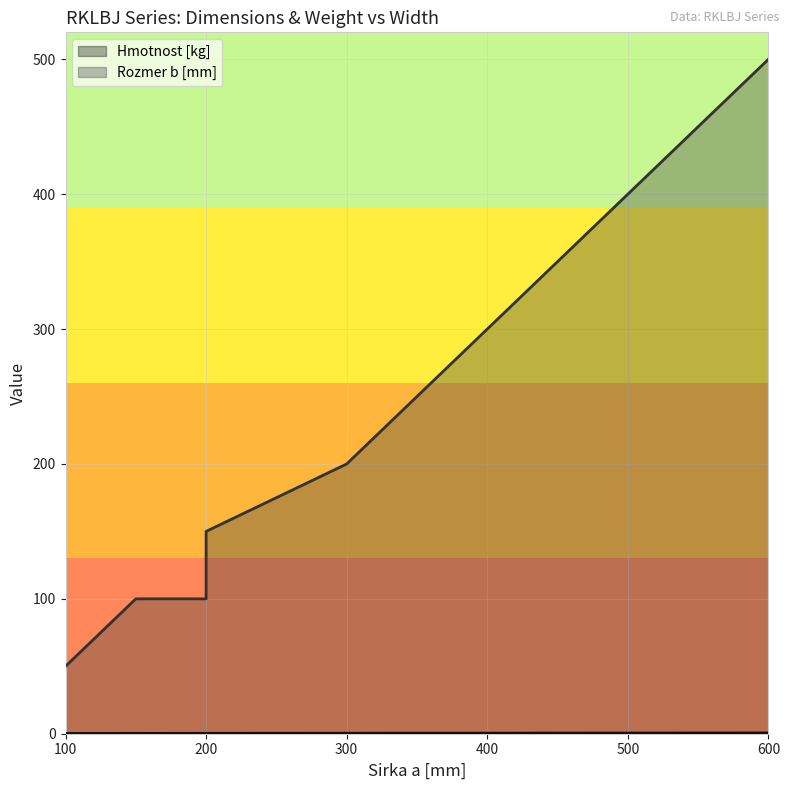

What is the average value of the Rozmer b [mm] series?

225.0